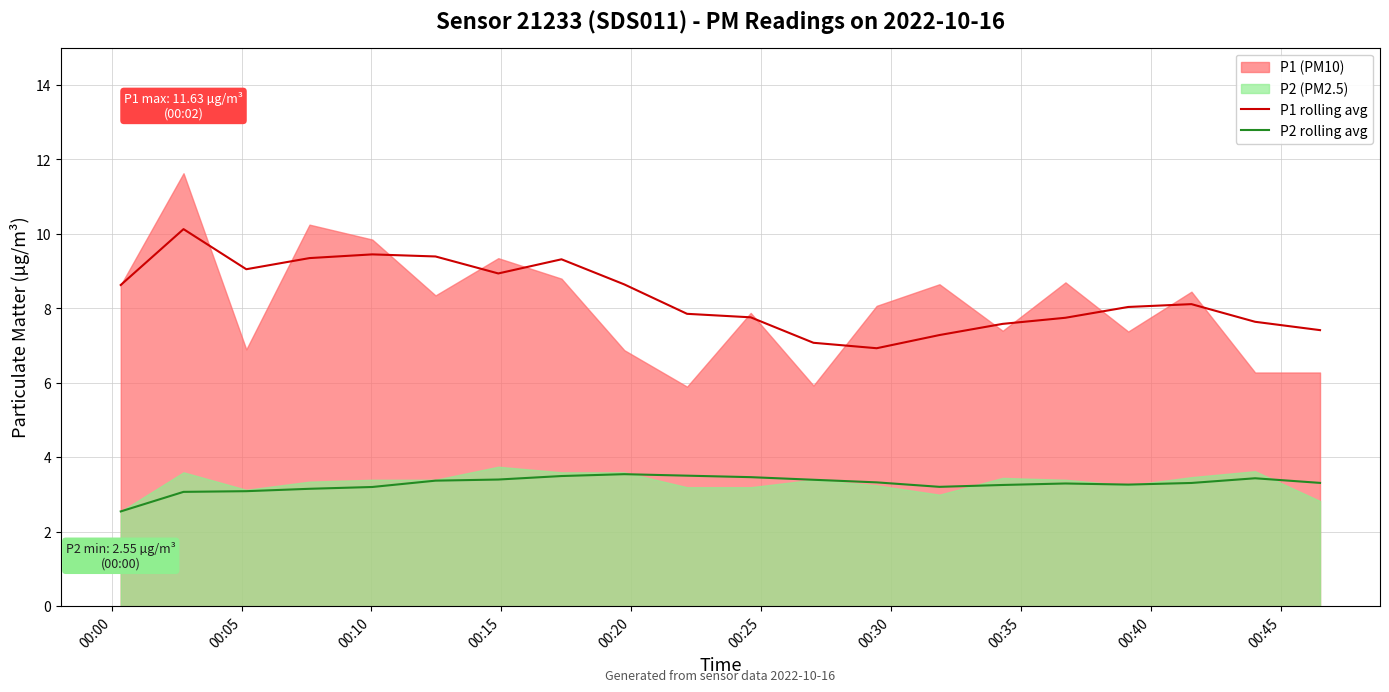

True or false: P1 rolling avg and P2 rolling avg intersect in this chart.

False